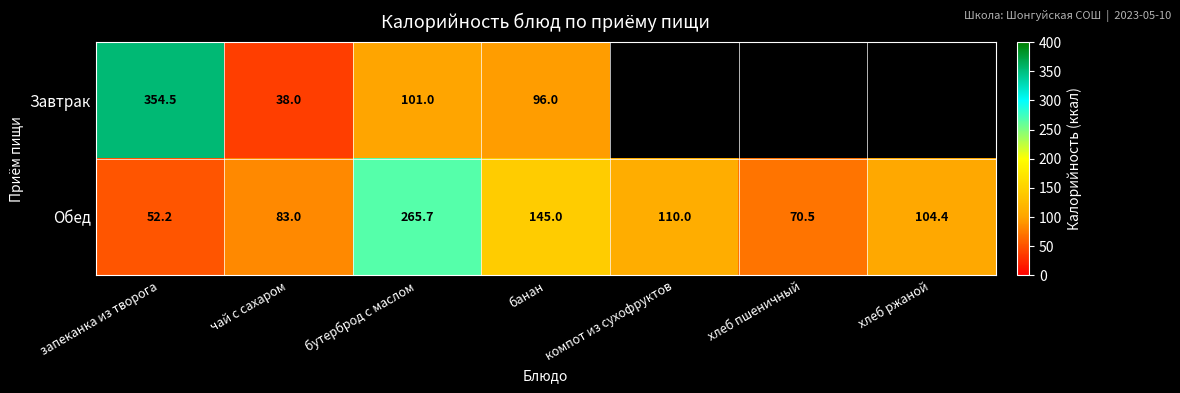

What is the greatest value displayed?

354.5